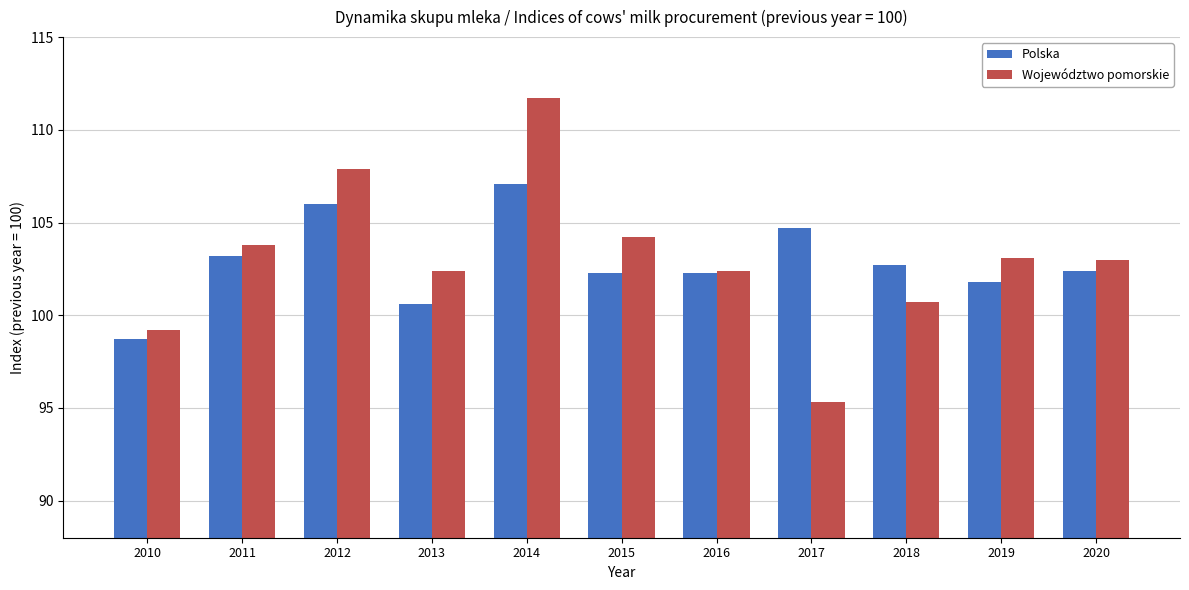

Is it true that Polska equals 172.3 at 2016?

False